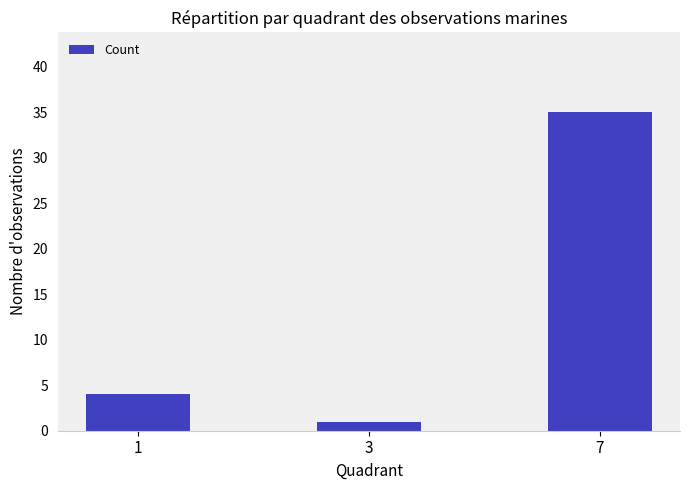

The value at 1 is 6. True or false?

False